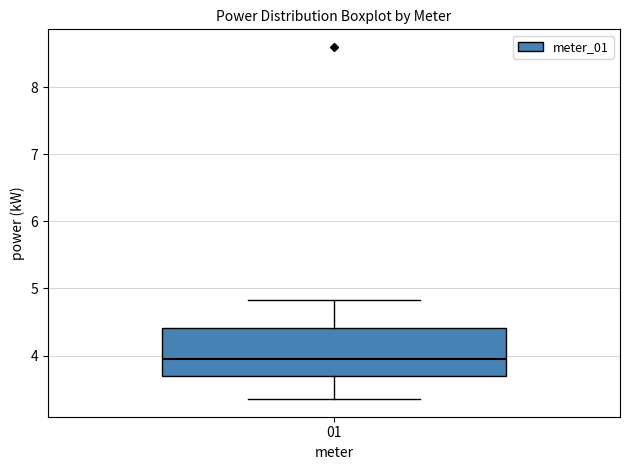

Where does the lower whisker of the box at x = 01 end on the y-axis? The values are not printed on the chart, so give them approximately, as read against the axis.

3.4